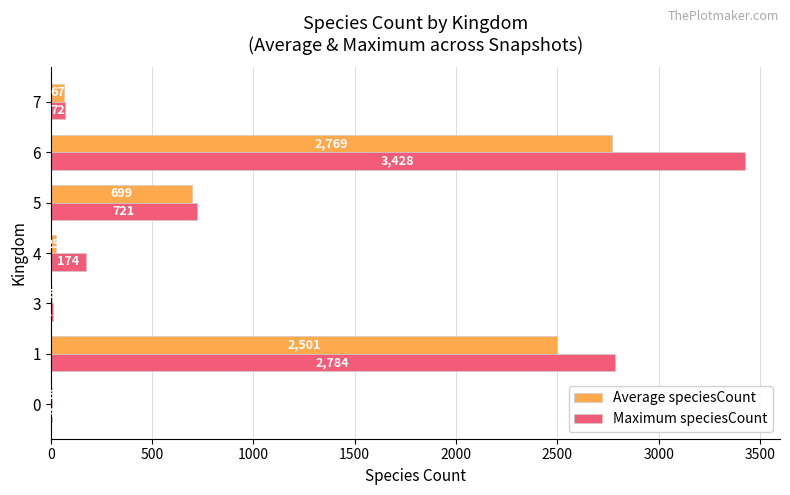

True or false: Maximum speciesCount has a value of 4 at 0.

True